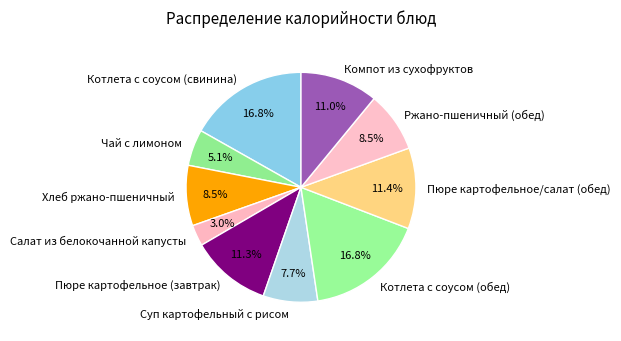

Does Суп картофельный с рисом account for over 50% of the chart?

No